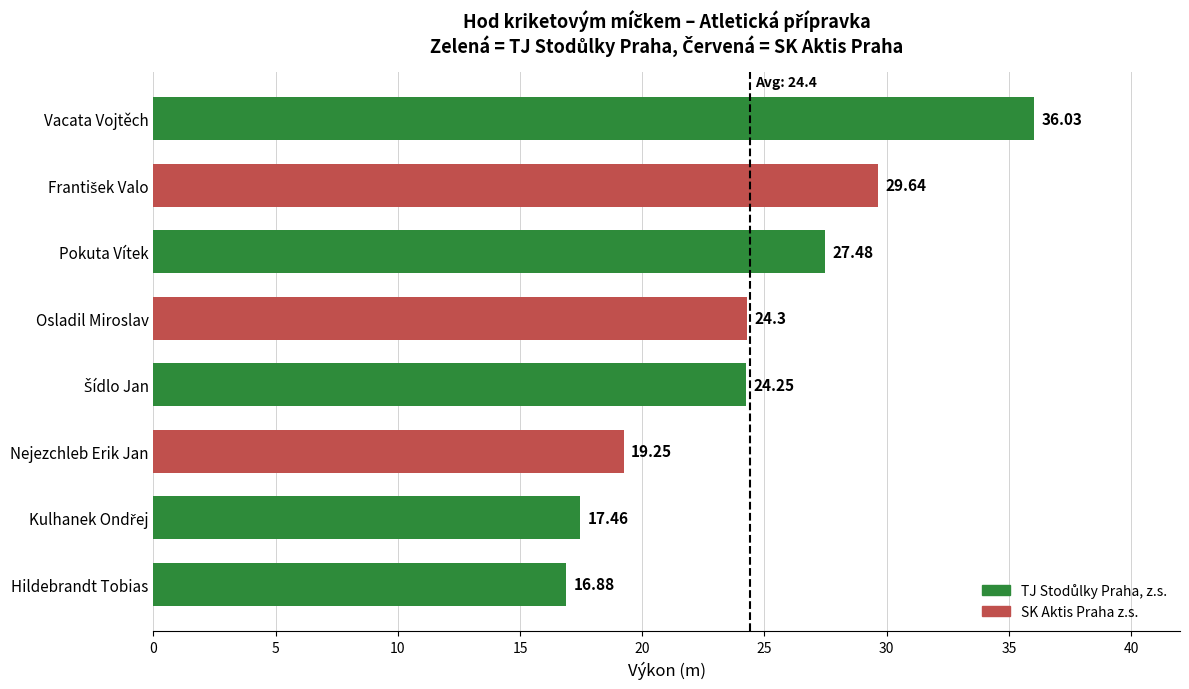

What is the average value?

24.4